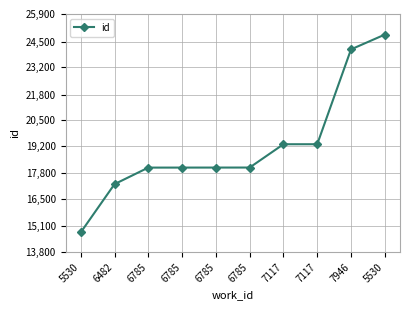

How many lines are shown in the chart?

1